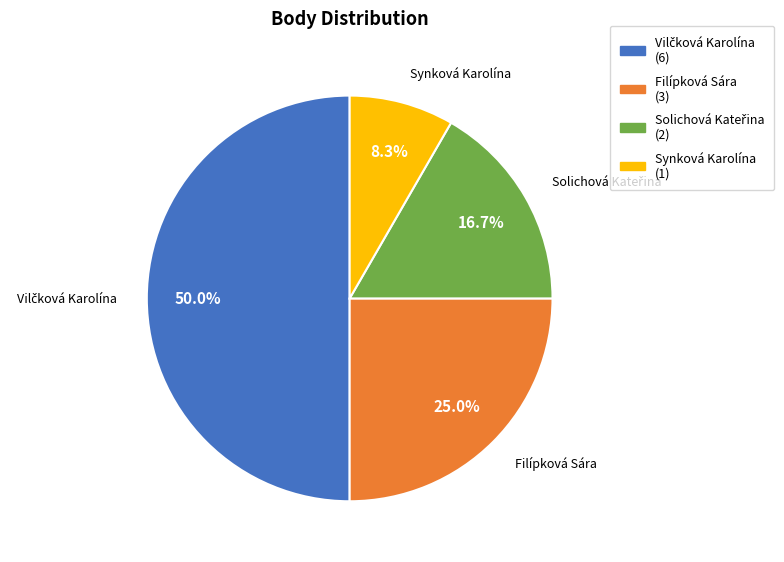

Does Synková Karolína (1) account for over 50% of the chart?

No